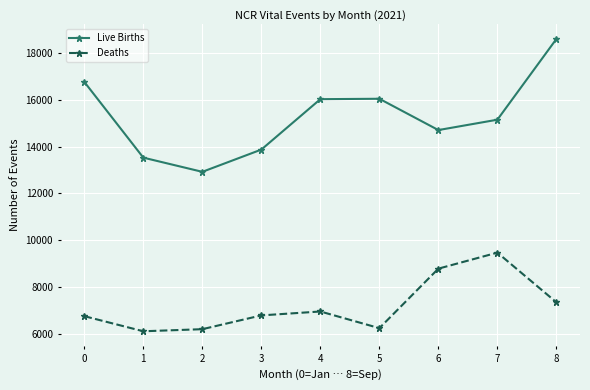

What is the lowest value of the Live Births series?

12923